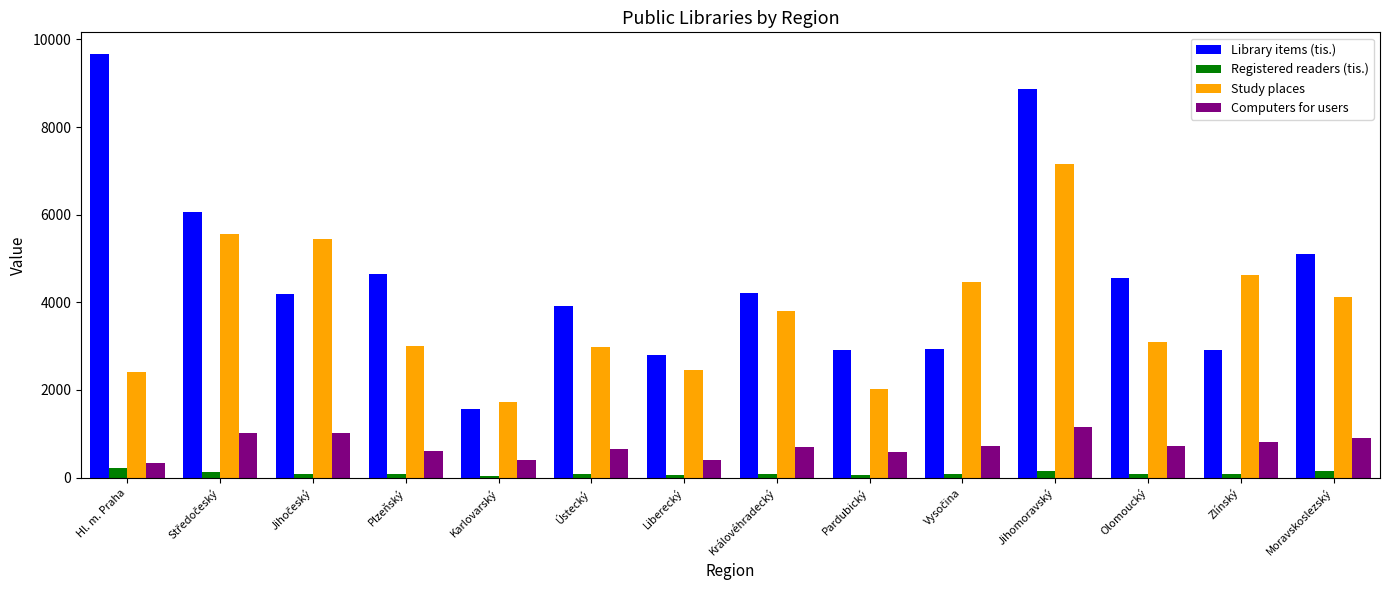

Which series has the widest spread of values?

Library items (tis.)